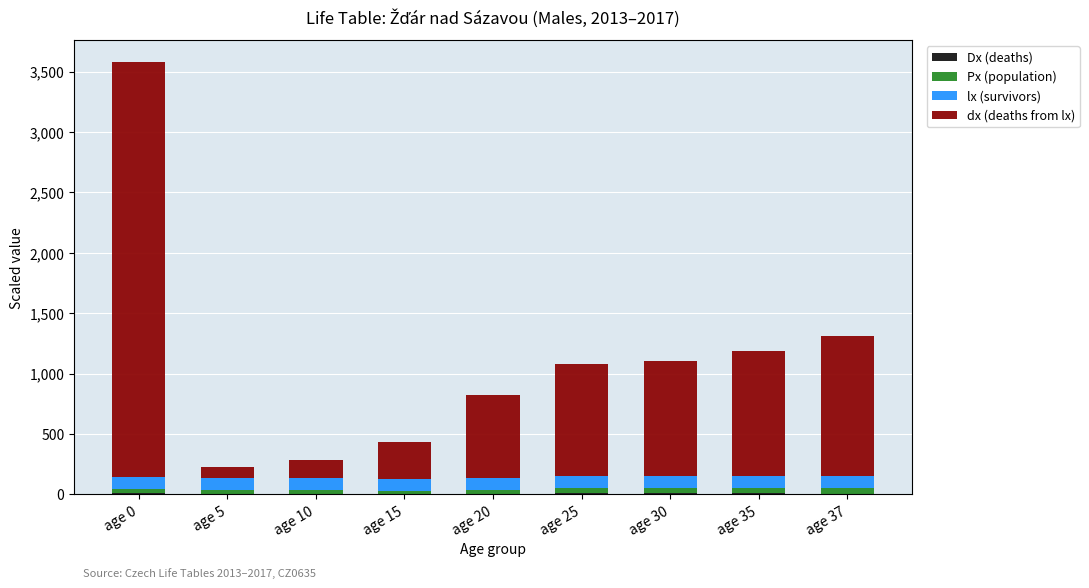

At which category is the sum across all series the highest?

age 0